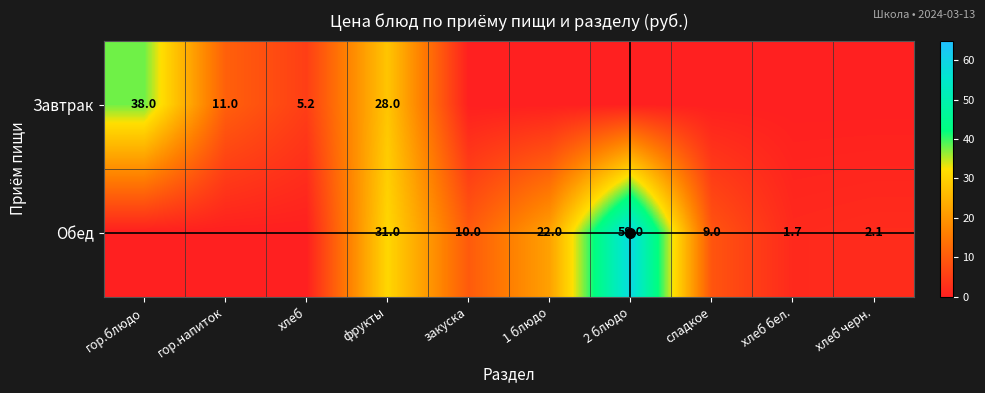

True or false: Обед has a value of 3.7 at хлеб черн..

False